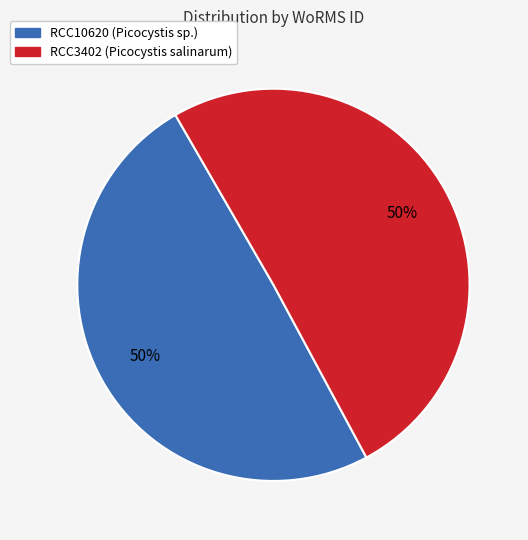

To the nearest percent, what is the combined percentage of RCC10620 and RCC3402?

100%